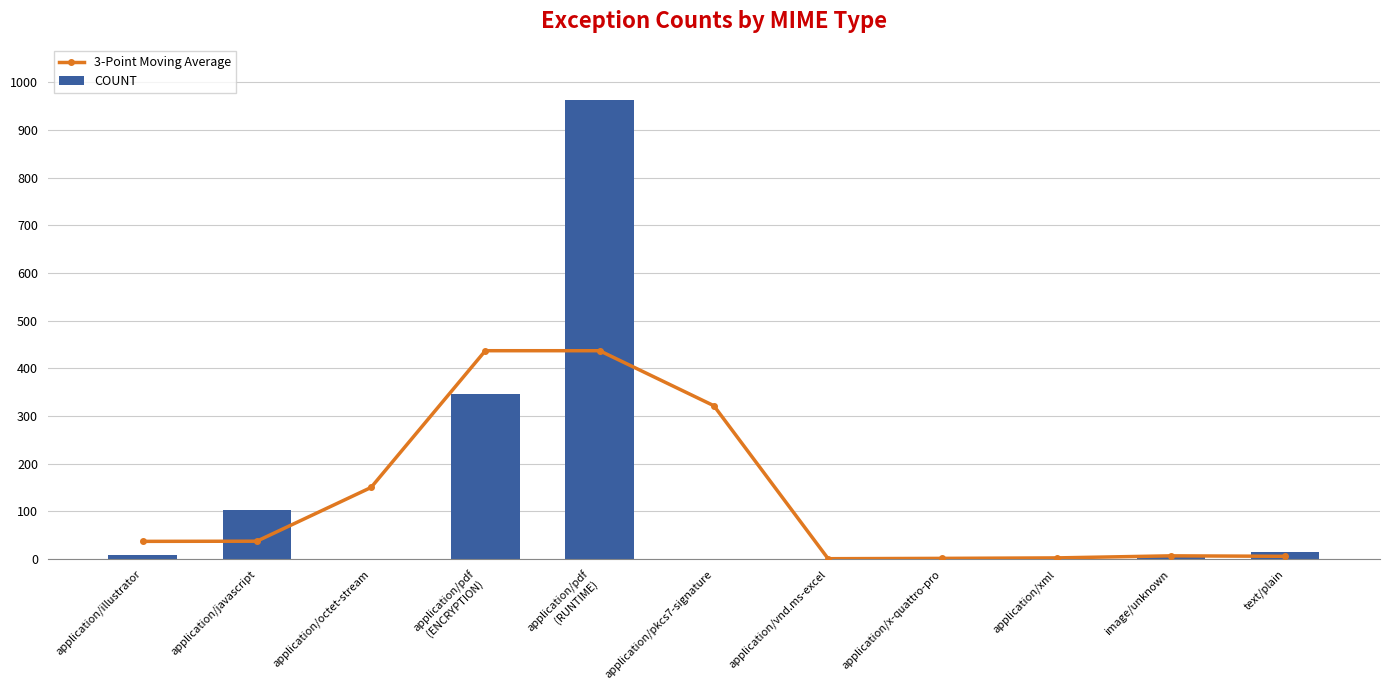

Is it true that 3-Point Moving Average equals 33.6 at application/octet-stream?

False